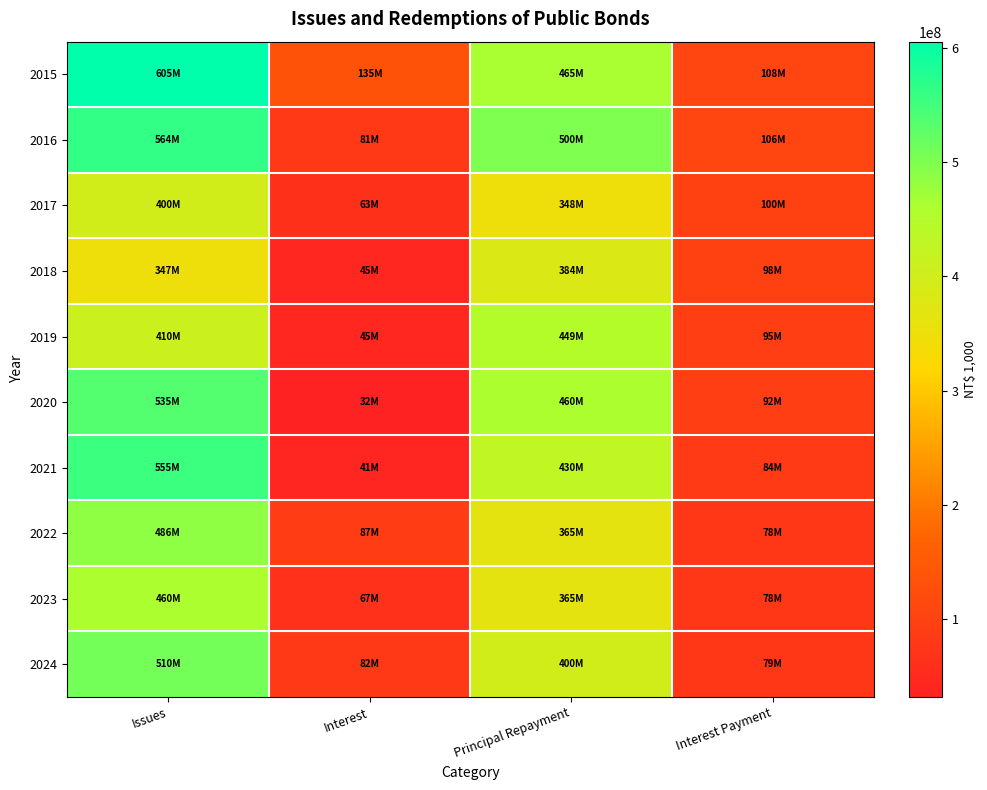

Count the number of data series in this chart.

10